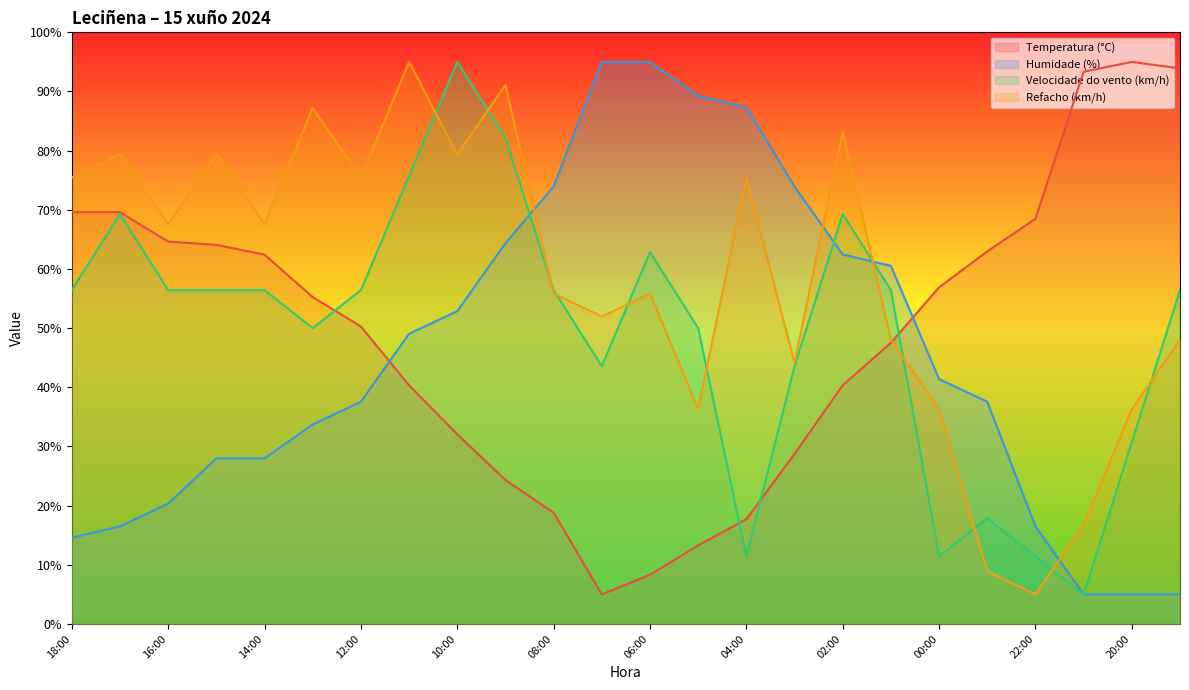

List the labels in order of Refacho (km/h) value, largest first.

11:00, 09:00, 13:00, 02:00, 17:00, 15:00, 10:00, 18:00, 12:00, 04:00, 16:00, 14:00, 08:00, 06:00, 07:00, 01:00, 19:00, 03:00, 05:00, 00:00, 20:00, 21:00, 23:00, 22:00